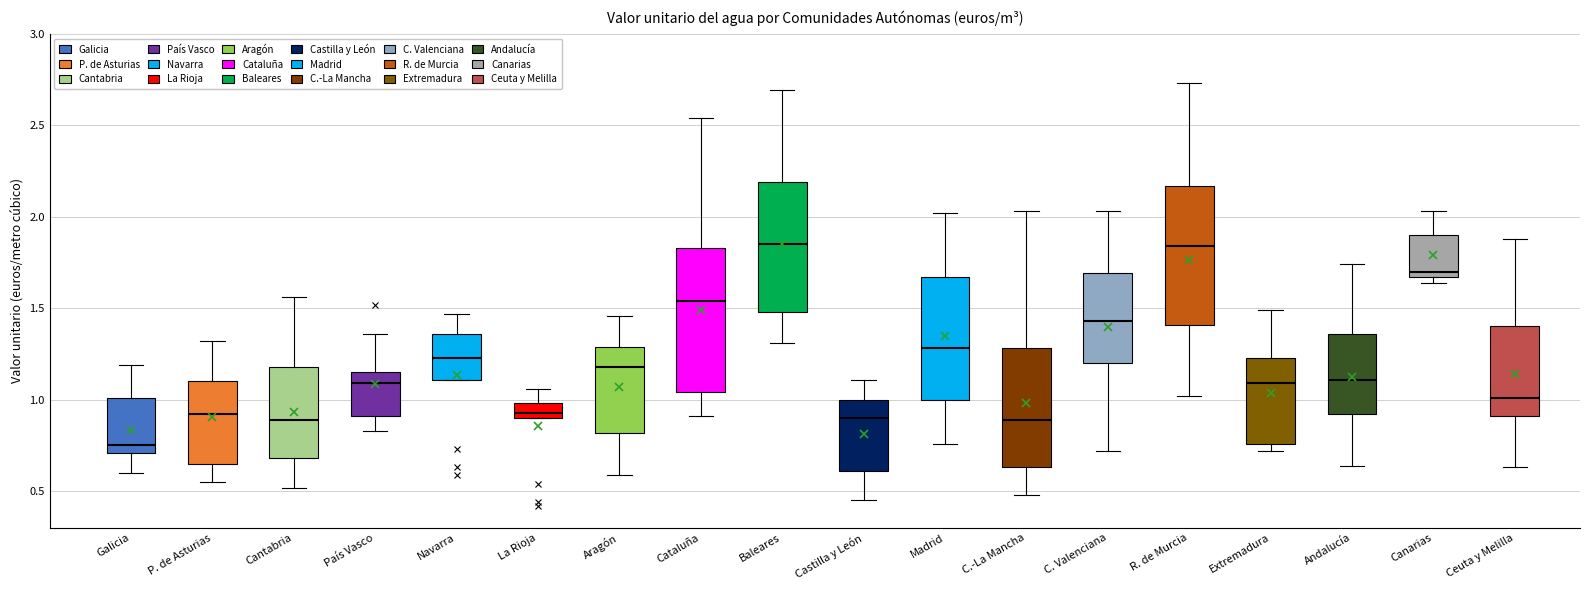

Which box has the lowest median line?

Galicia